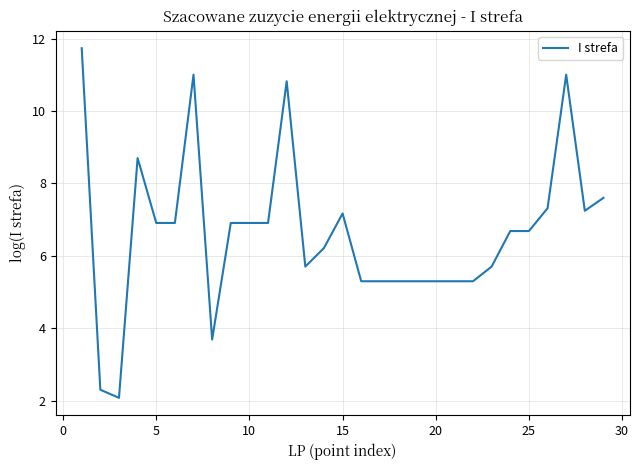

What is the difference between the maximum and minimum values?

9.7